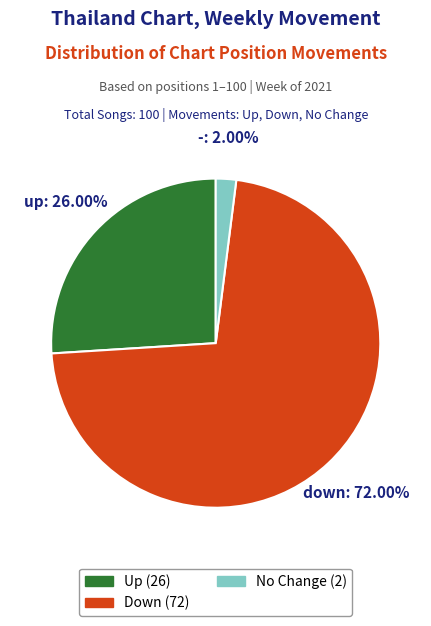

How many slices are in this pie chart?

3